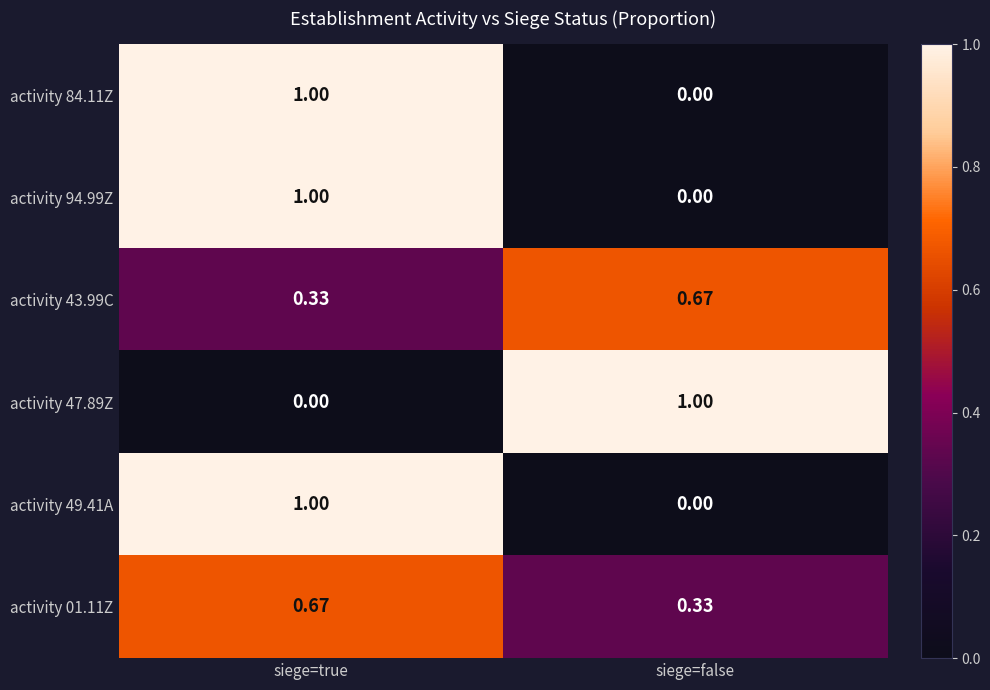

Which category has the lowest value in the activity 01.11Z series?

siege=false